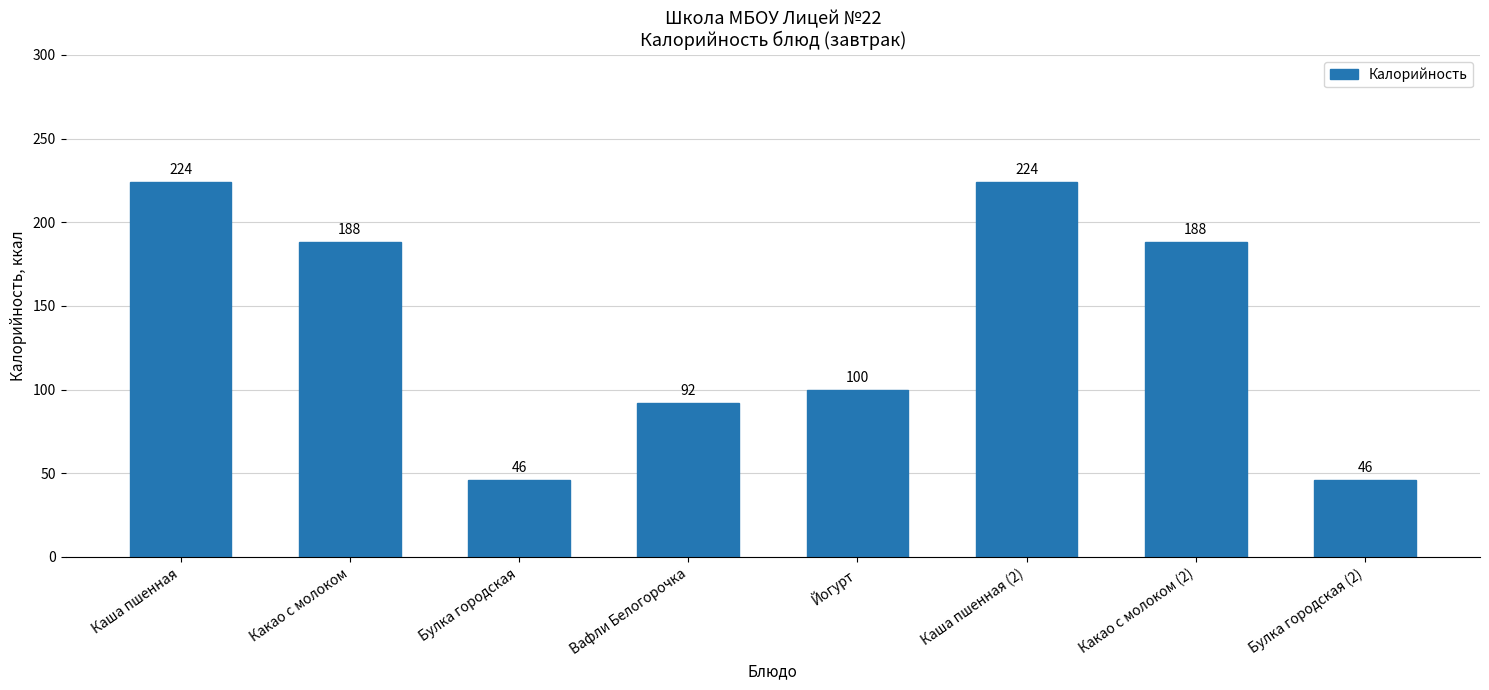

Reading left to right, what are all the values shown in this chart?

Каша пшенная=224	Какао с молоком=188	Булка городская=46	Вафли Белогорочка=92	Йогурт=100	Каша пшенная (2)=224	Какао с молоком (2)=188	Булка городская (2)=46